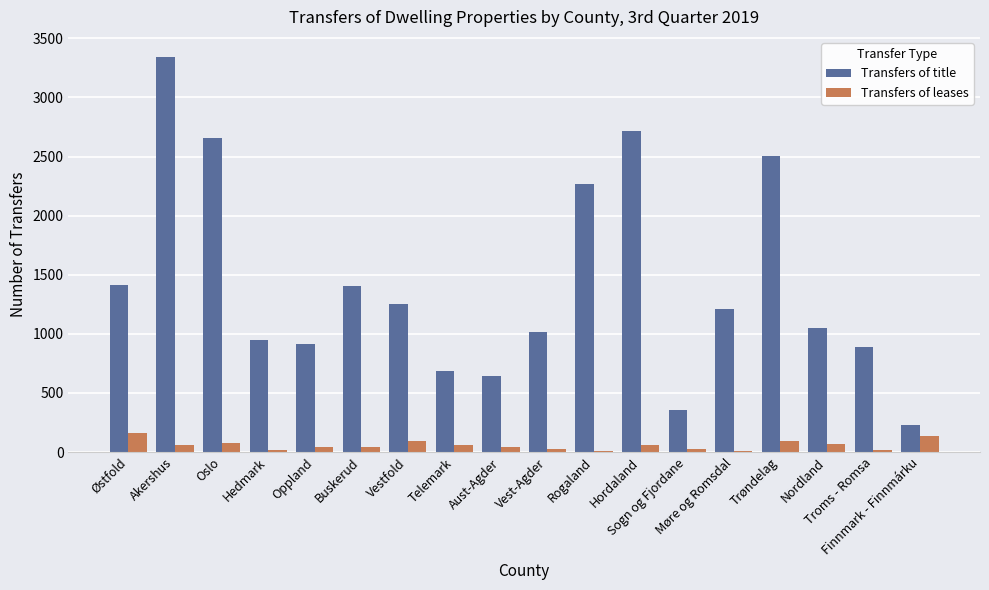

Which series has the largest range (max minus min)?

Transfers of title